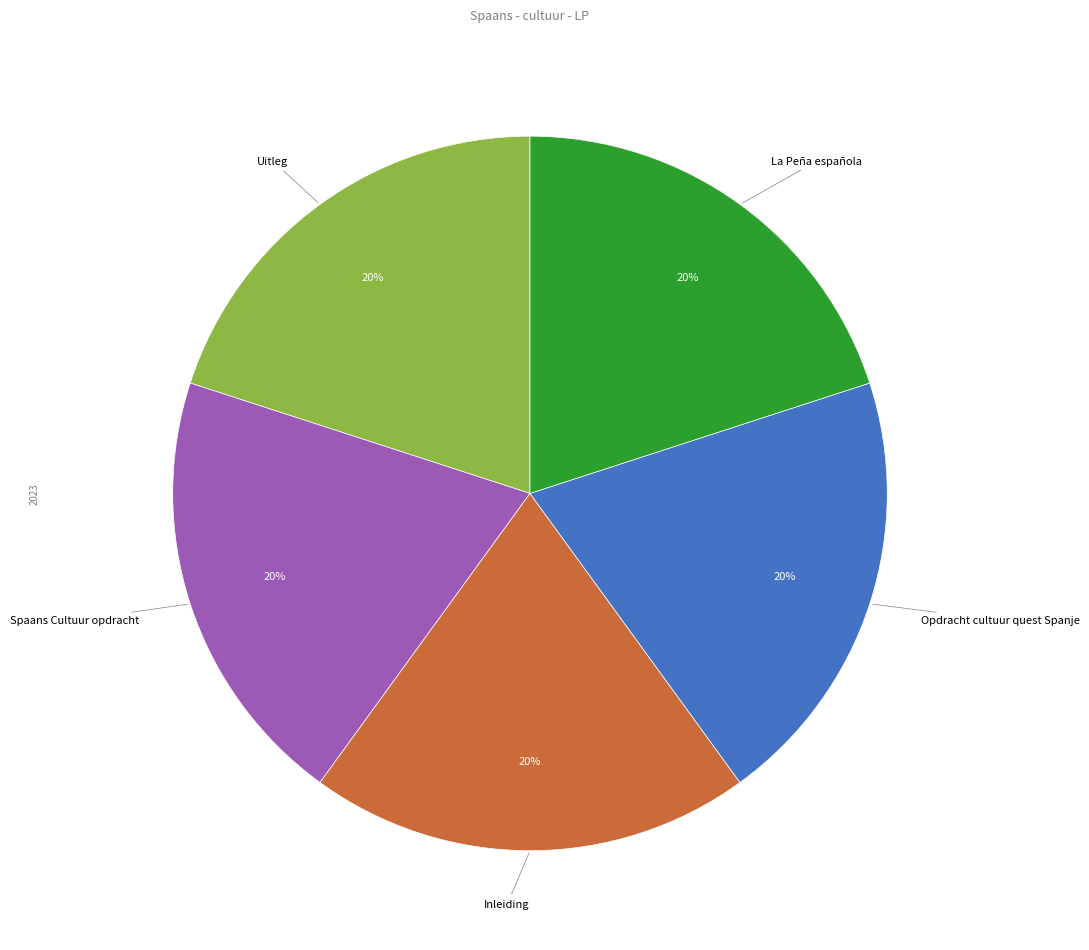

Is there a majority slice in this chart?

No